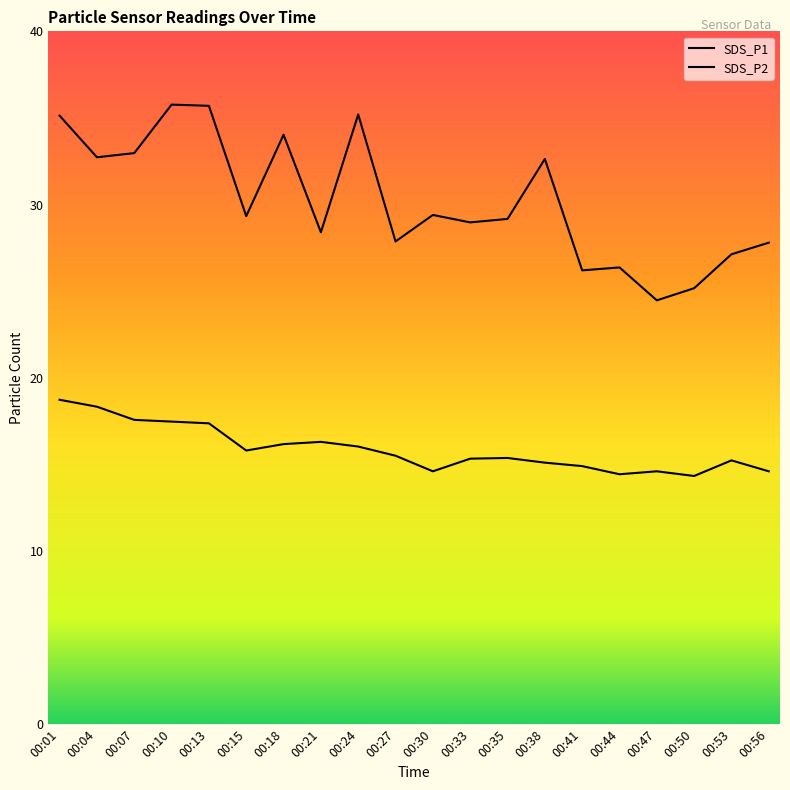

True or false: SDS_P2 and SDS_P1 cross at least once.

False